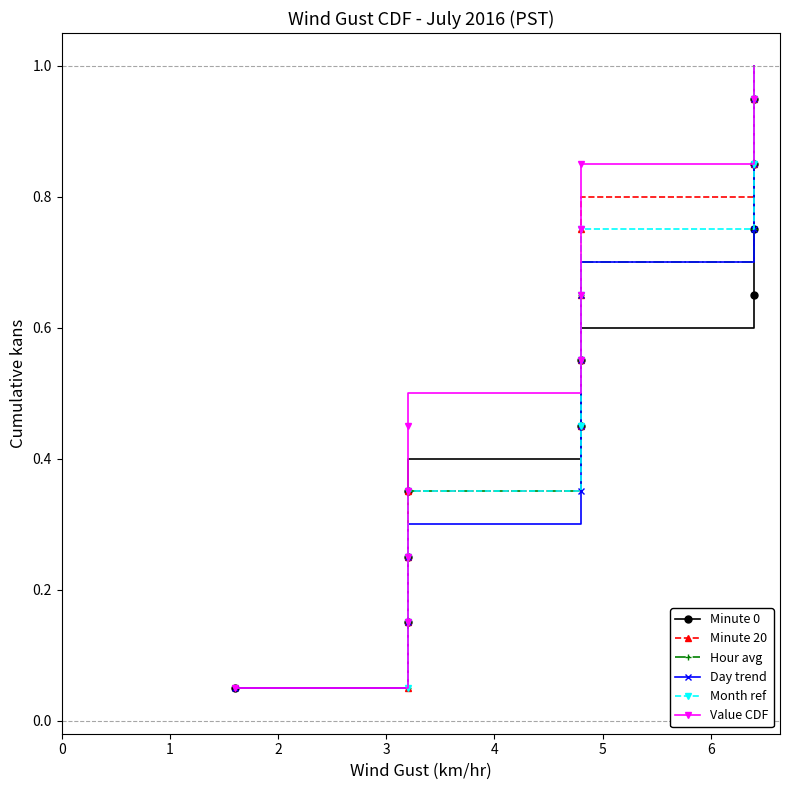

What is the sum of all Minute 0 values?

10.5